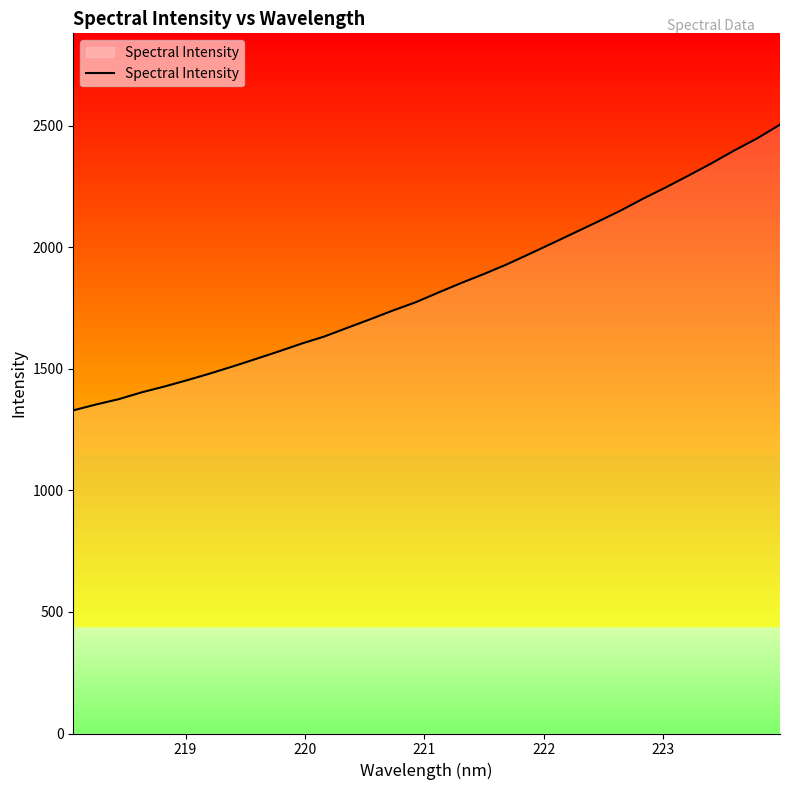

What is the difference between the maximum and minimum values?

1175.7